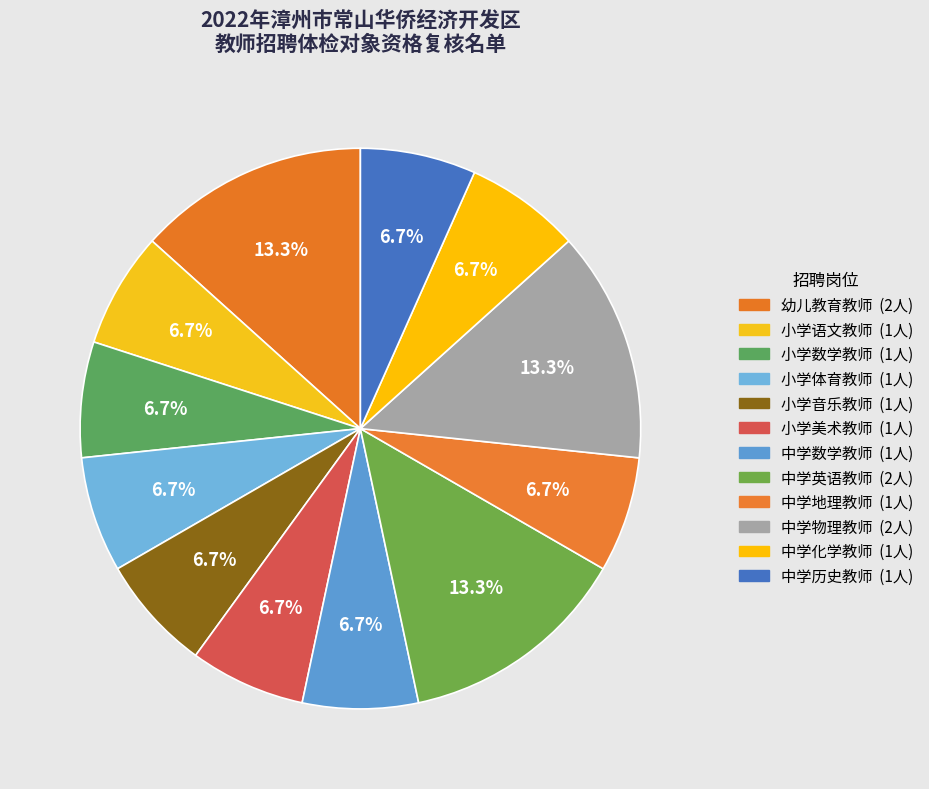

What percentage is the 中学物理教师 slice, to the nearest percent?

13%